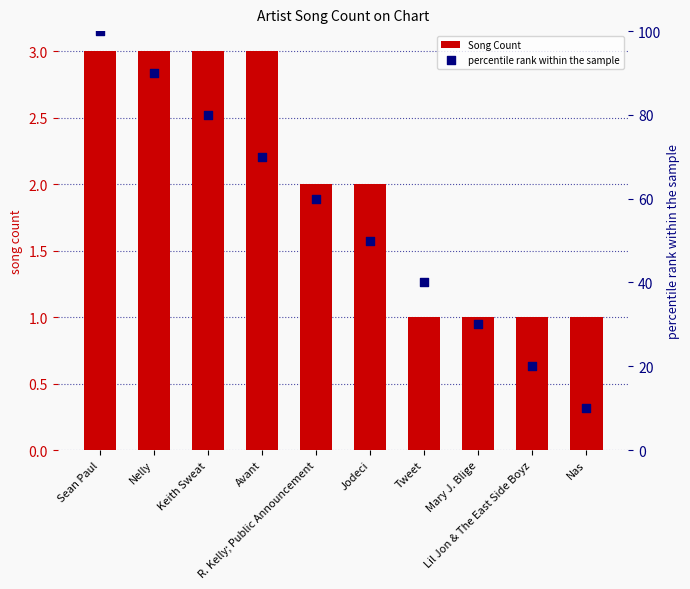

Which series has the widest spread of Y values?

percentile rank within the sample